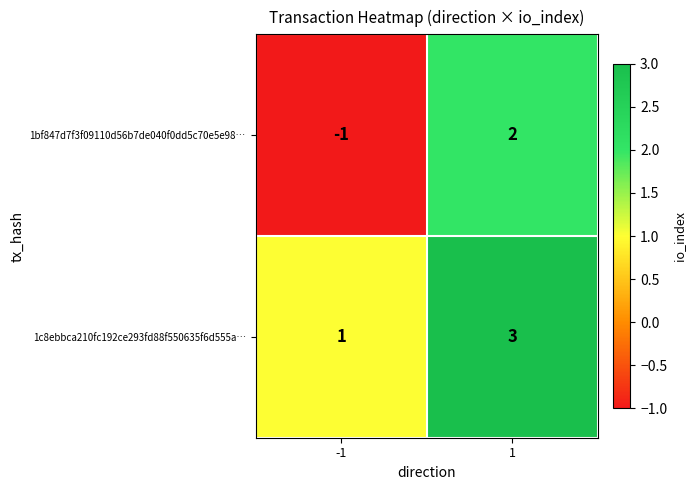

At -1, list the series in order from largest to smallest.

1c8ebbca210fc192ce293fd88f550635f6d555a…, 1bf847d7f3f09110d56b7de040f0dd5c70e5e98…